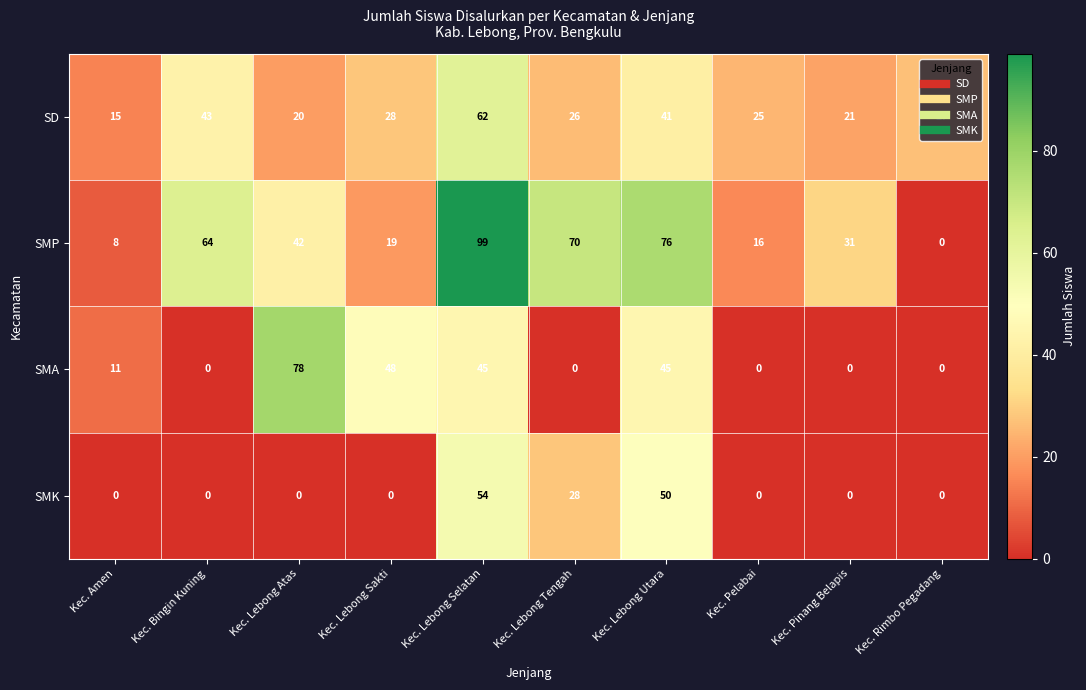

List the series in order of their overall mean, lowest first.

SMK, SMA, SD, SMP